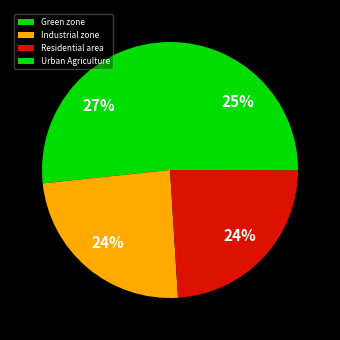

Does any single category account for the majority?

No